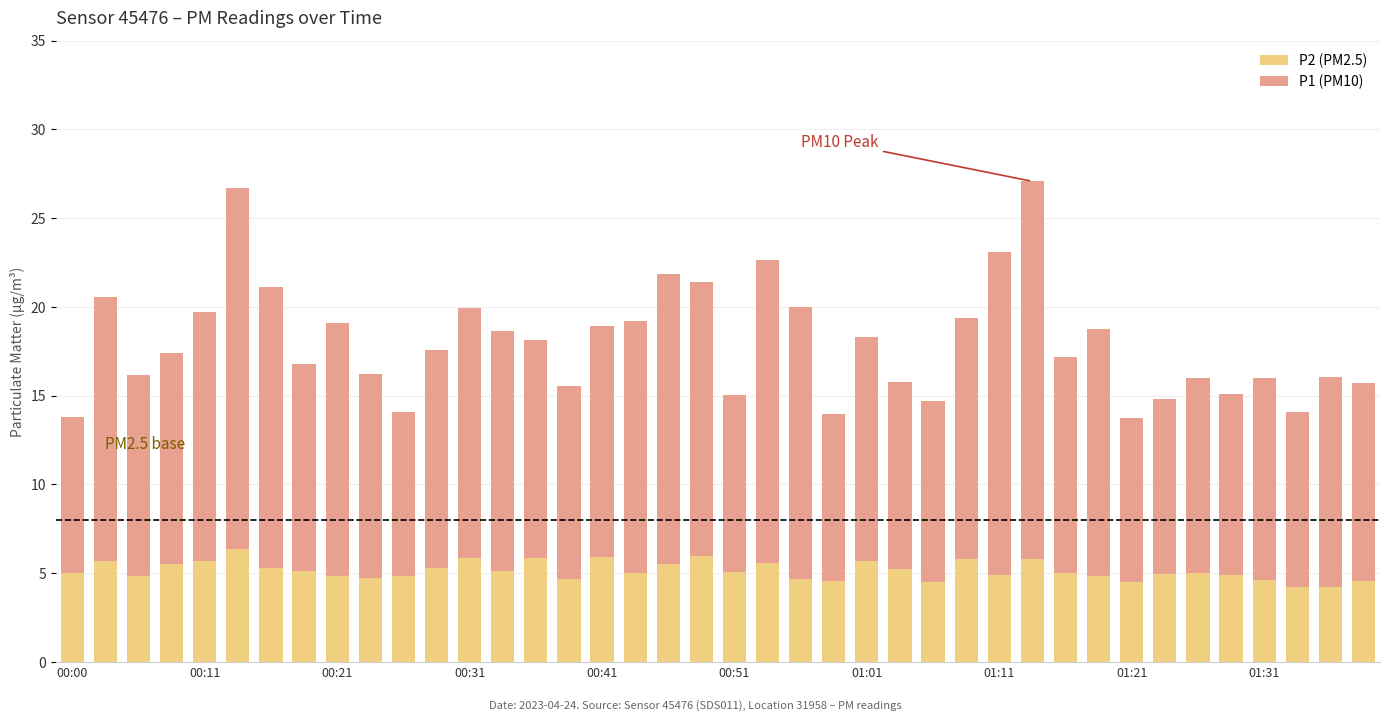

Does the chart contain stacked bars?

Yes